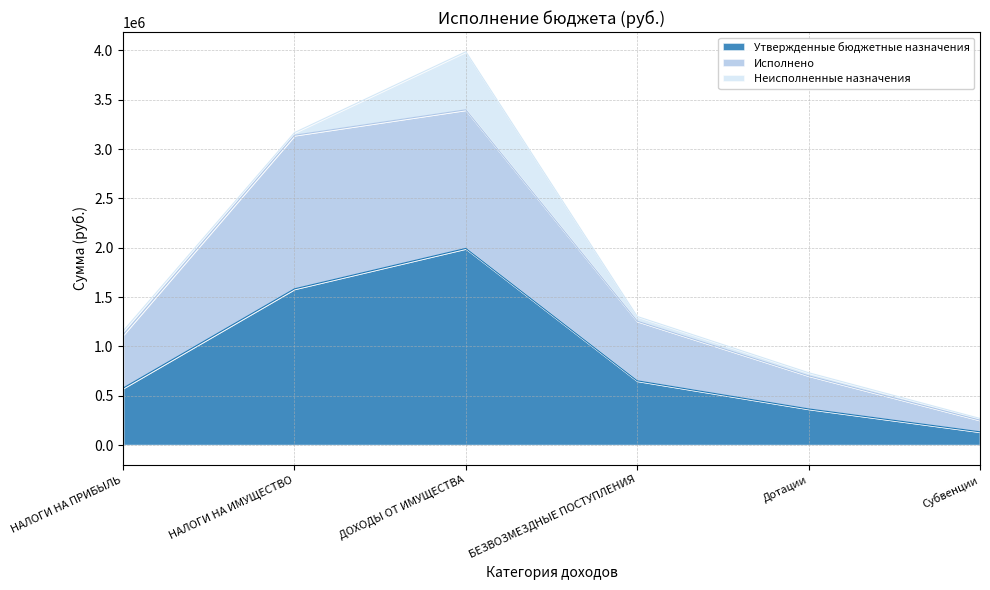

Which series has the largest range (max minus min)?

Исполнено